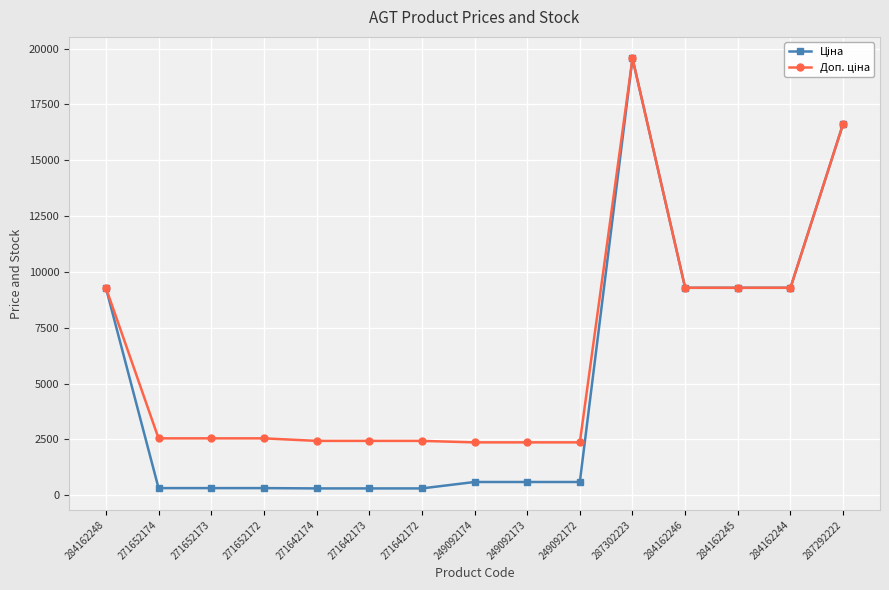

Is this an area chart (filled region under the line)?

No